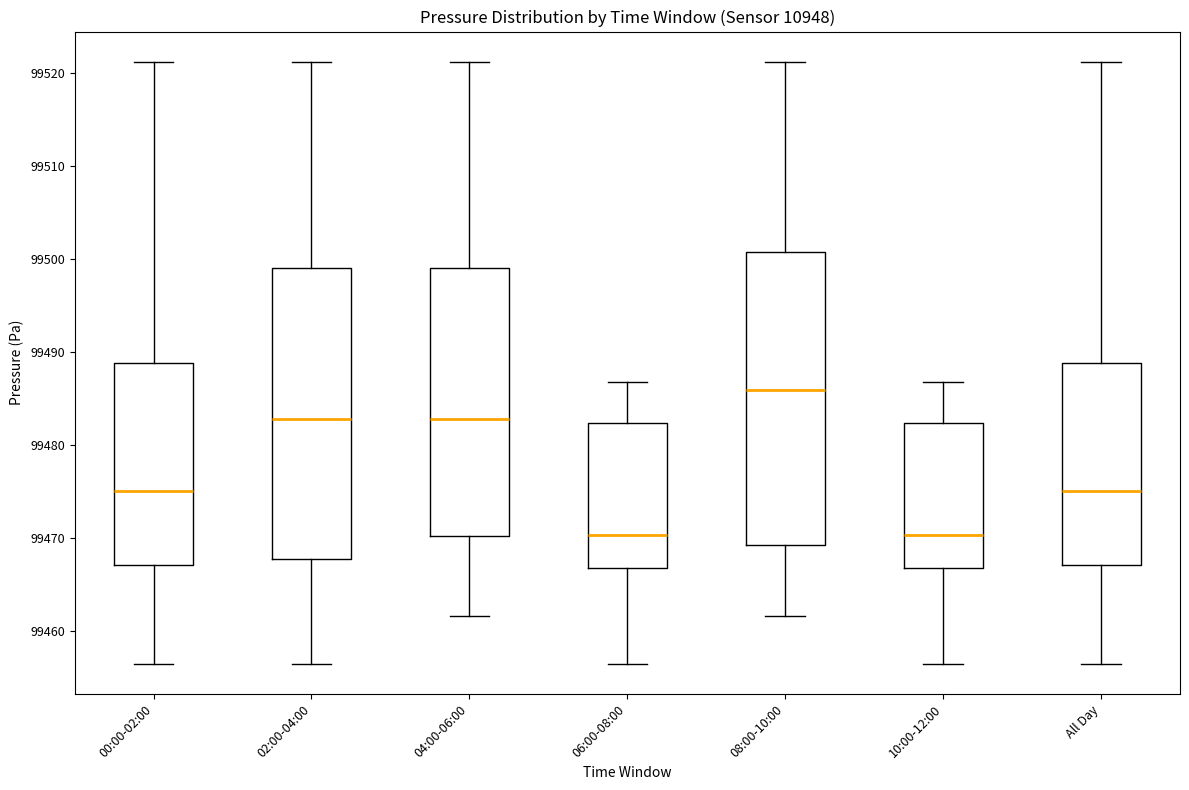

Reading left to right, read every box against the y-axis: the position of its median line, the range the box covers, and the ends of its whiskers. The values are not printed on the chart, so give them approximately, as read against the axis.

00:00-02:00: median 99475, box 99467 to 99489, whiskers 99456 to 99521
02:00-04:00: median 99483, box 99468 to 99499, whiskers 99456 to 99521
04:00-06:00: median 99483, box 99470 to 99499, whiskers 99462 to 99521
06:00-08:00: median 99470, box 99467 to 99482, whiskers 99456 to 99487
08:00-10:00: median 99486, box 99469 to 99501, whiskers 99462 to 99521
10:00-12:00: median 99470, box 99467 to 99482, whiskers 99456 to 99487
All Day: median 99475, box 99467 to 99489, whiskers 99456 to 99521